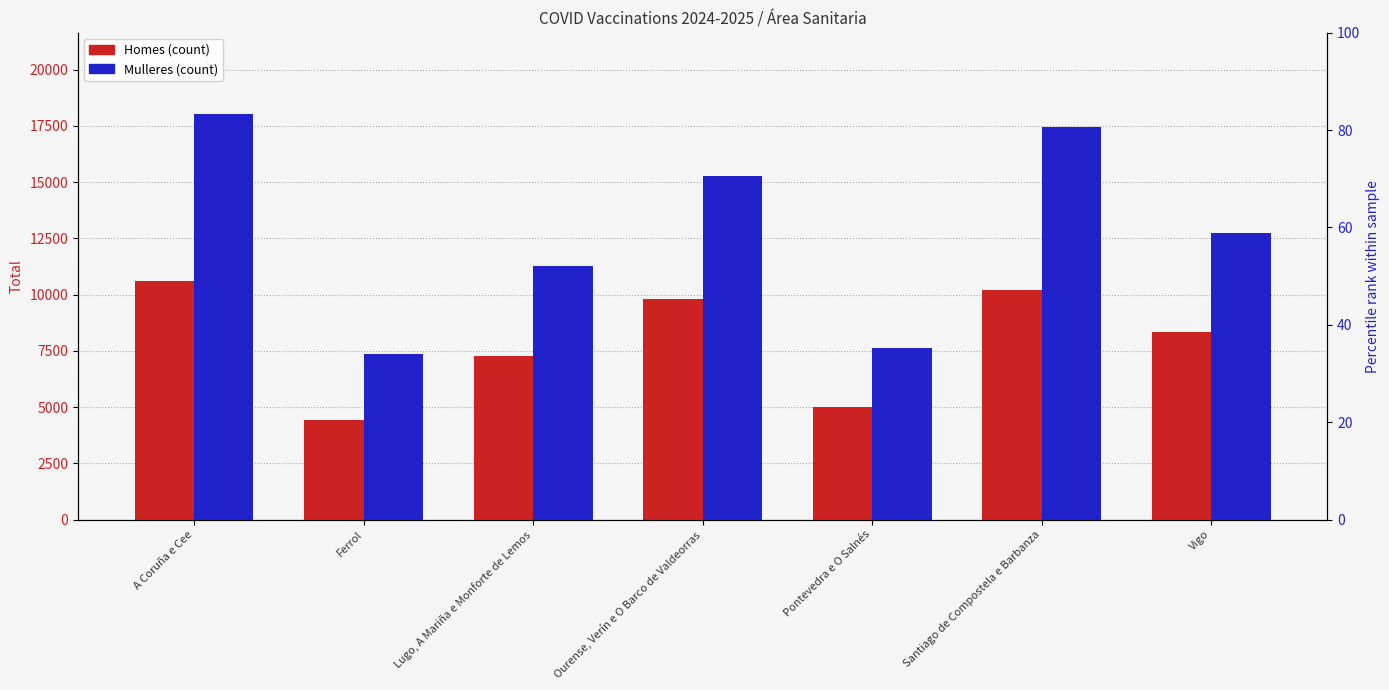

Is it true that Mulleres equals 7356 at Ferrol?

True